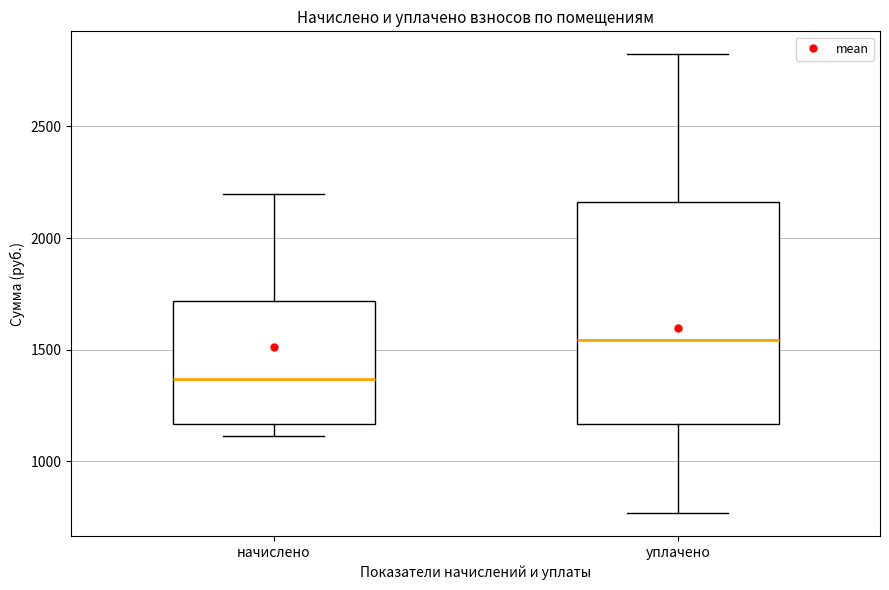

Which box's median line is the highest?

уплачено